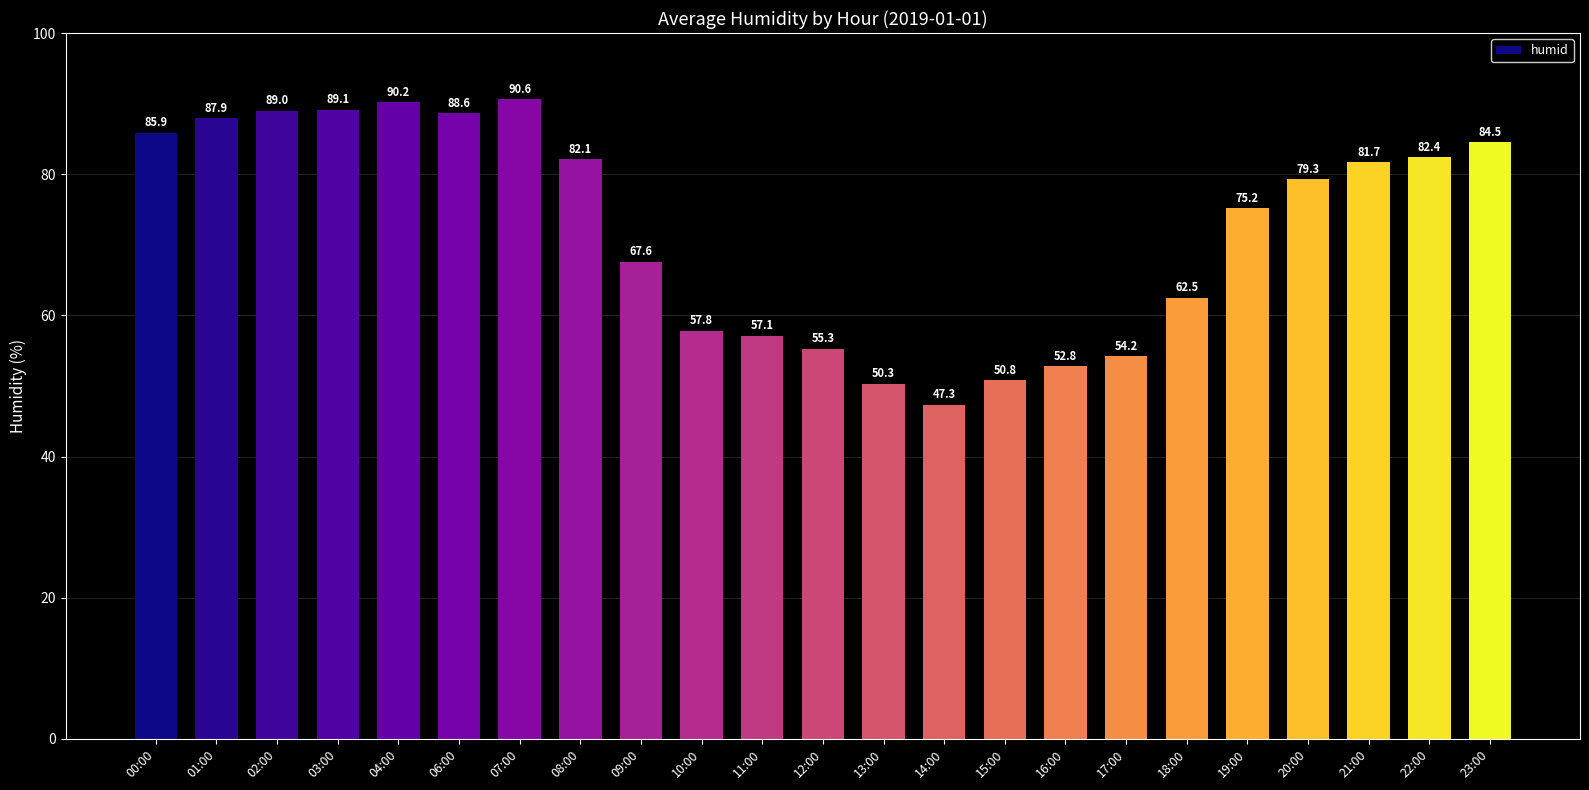

What is the value of the 21st bar from the left?

81.7